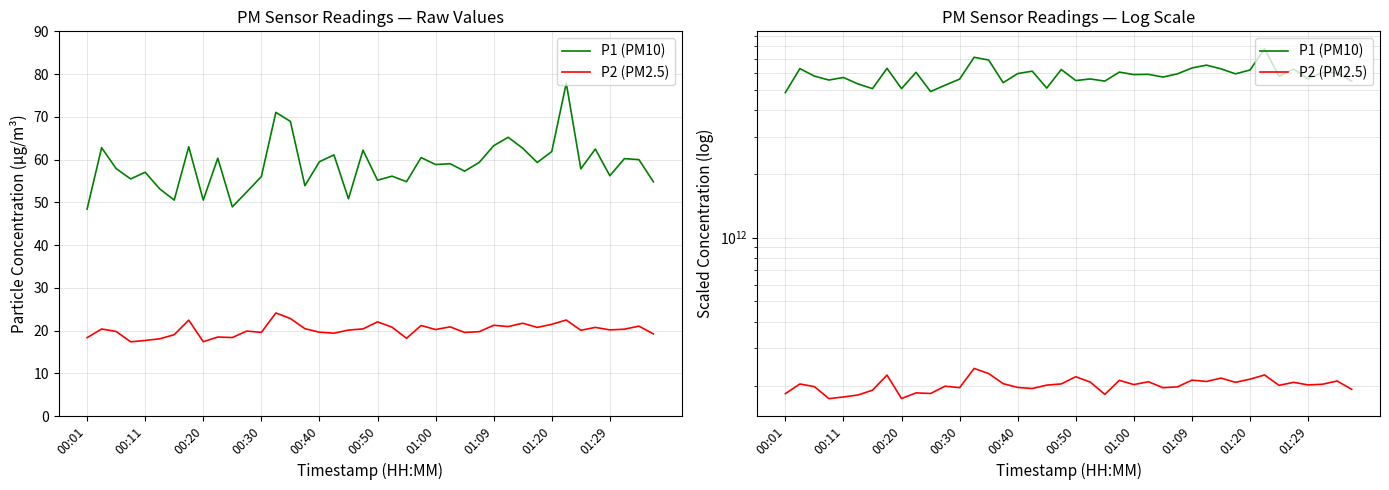

What is the approximate value of P1 (PM10) at 00:50?

5517000000000.0